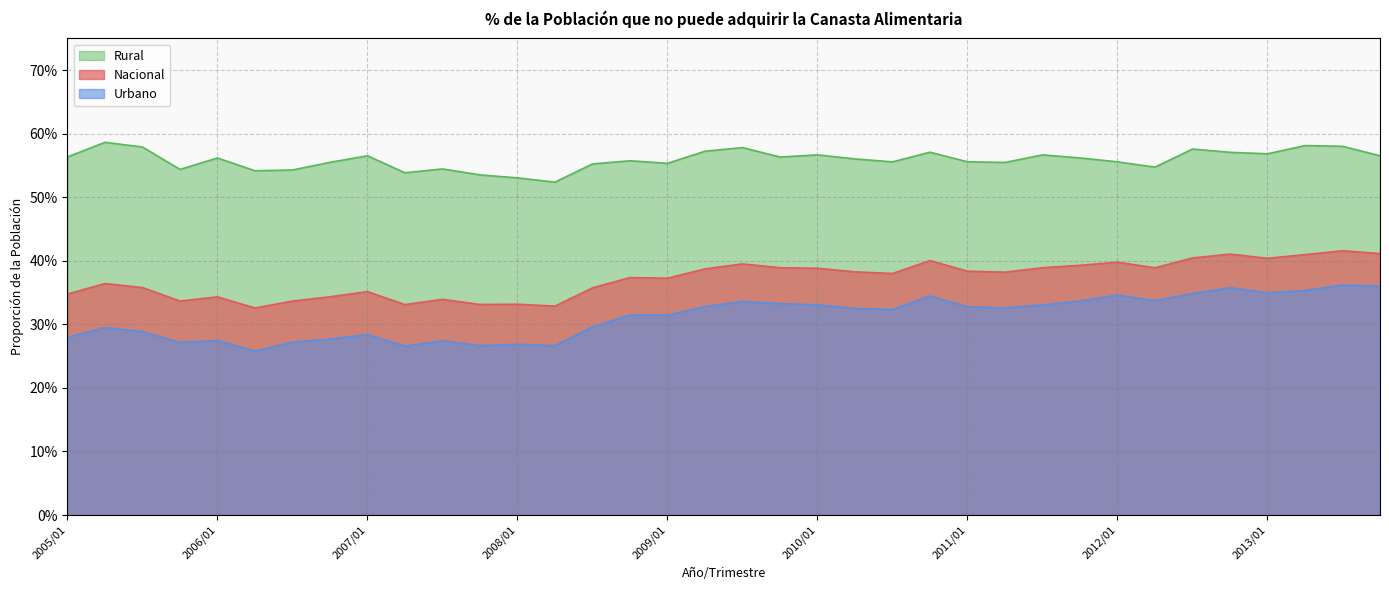

Is the value of Urbano at 2012/01 greater than the value of Rural at 2007/02?

No